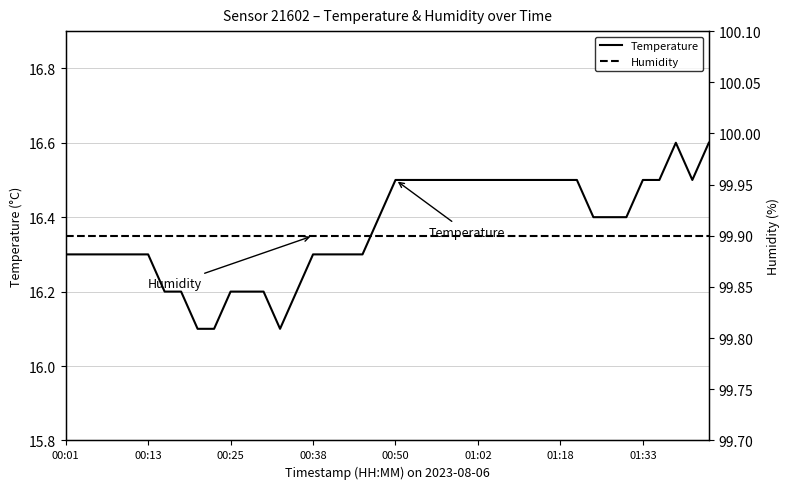

What is the smallest value displayed?

16.1